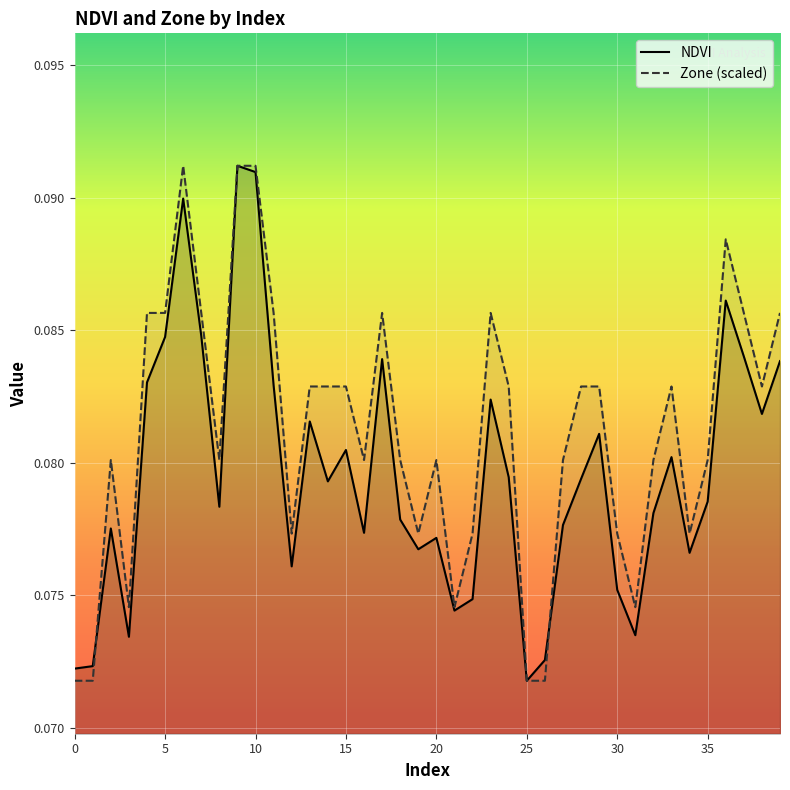

Is the value of Zone at 19 greater than the value of NDVI at 39?

No